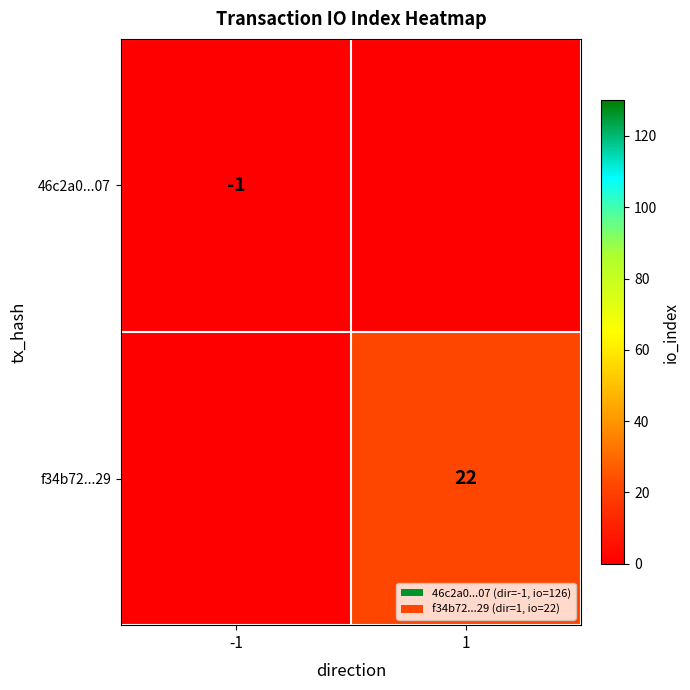

List the series in order of their overall mean, lowest first.

46c2a0...07, f34b72...29